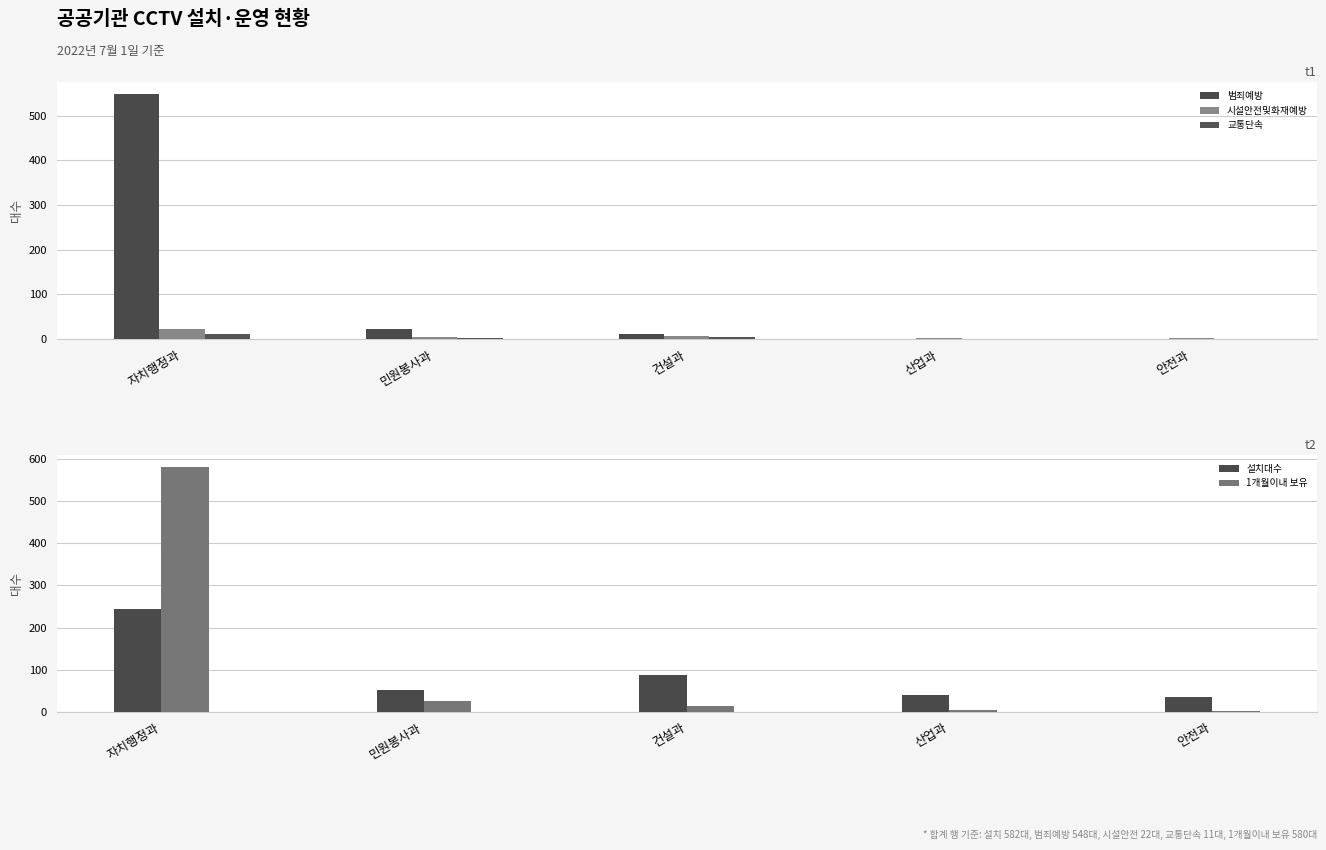

What is the label of the 3rd bar from the right?

건설과